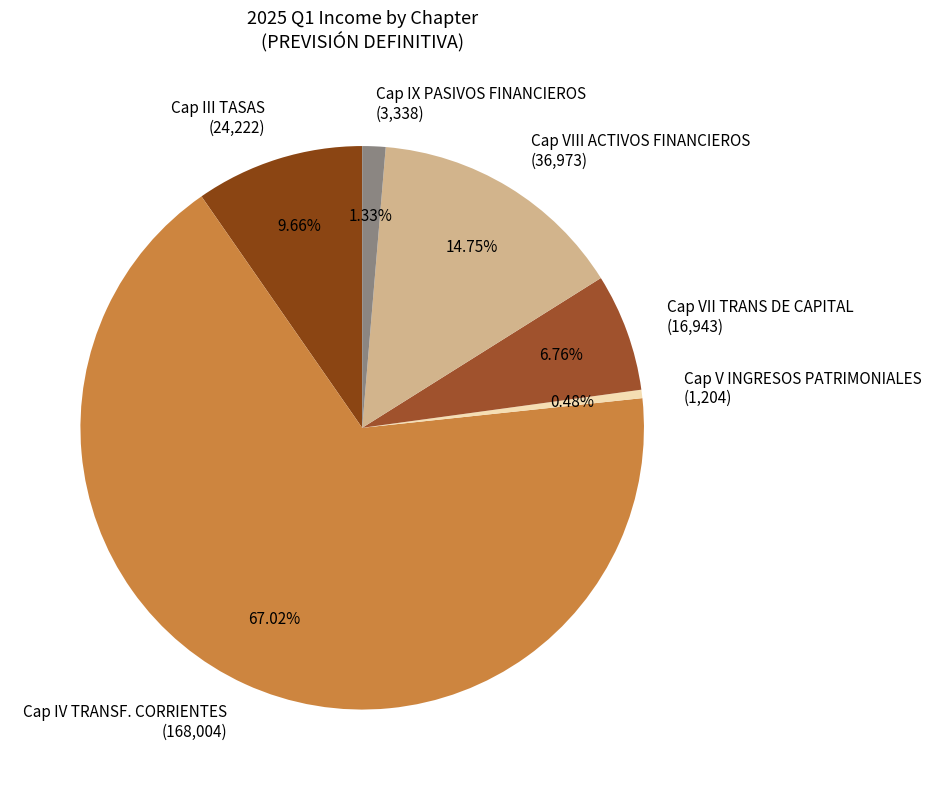

To the nearest percent, what is the difference between the Cap V INGRESOS PATRIMONIALES and Cap VIII ACTIVOS FINANCIEROS slice percentages?

14%